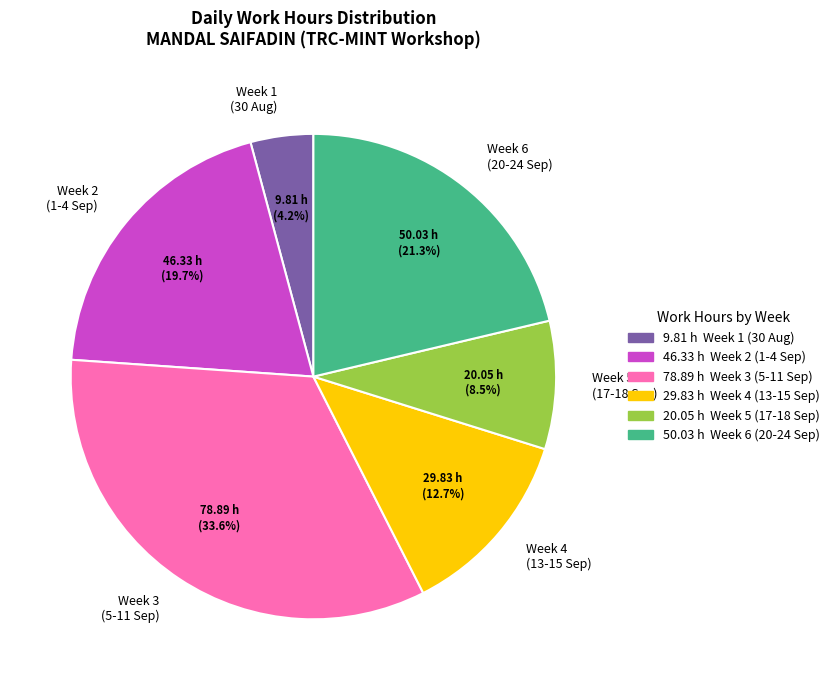

Count the number of slices in the pie.

6